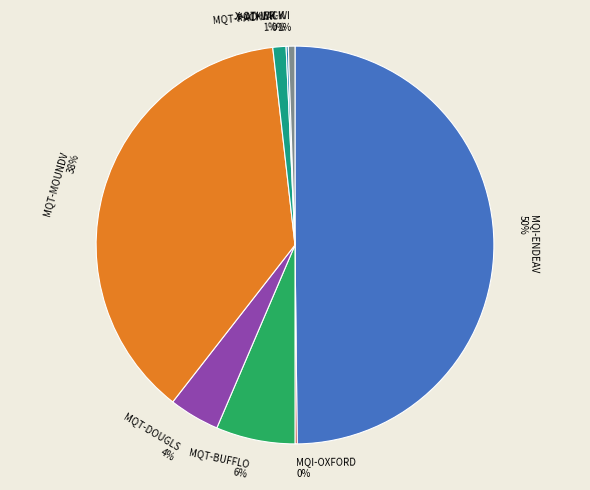

To the nearest percent, what is the average slice percentage?

12%